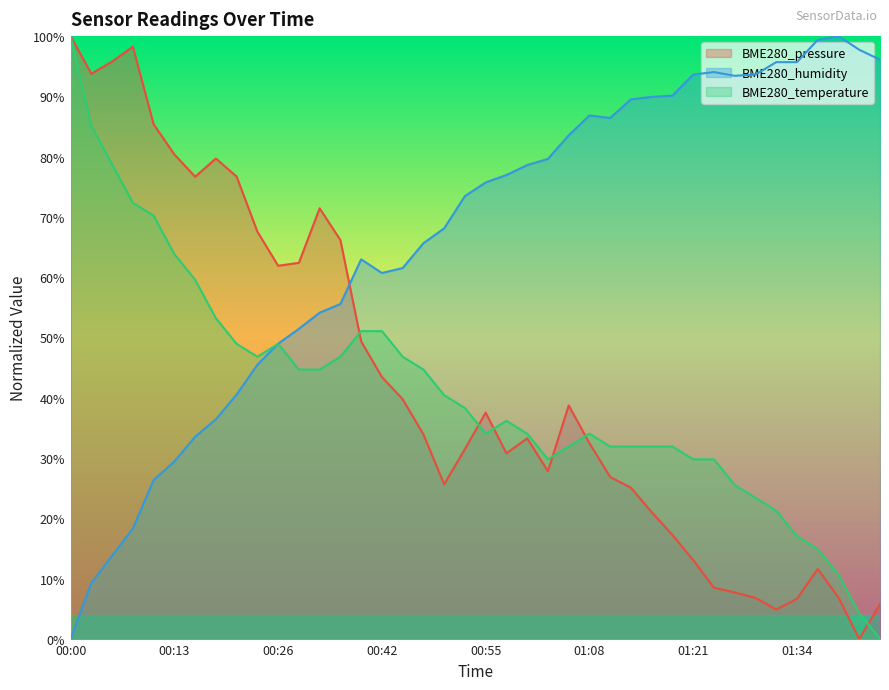

How many interior local valleys does the BME280_temperature series have?

3